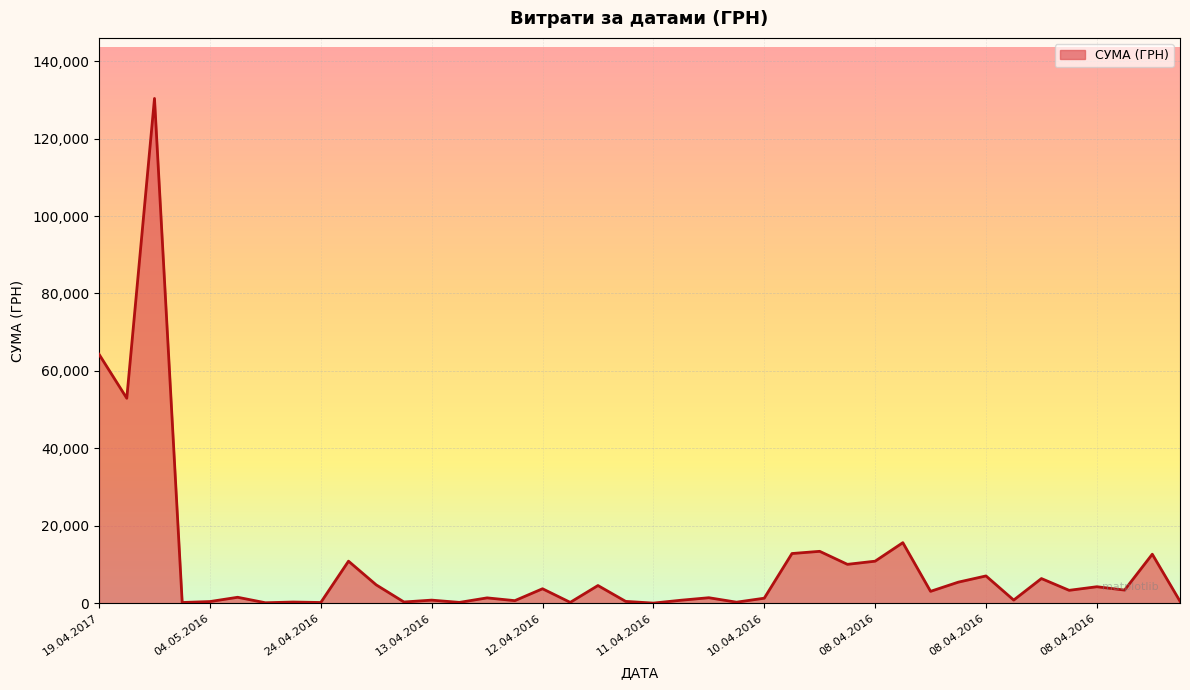

What is the sum of all values?

391499.4